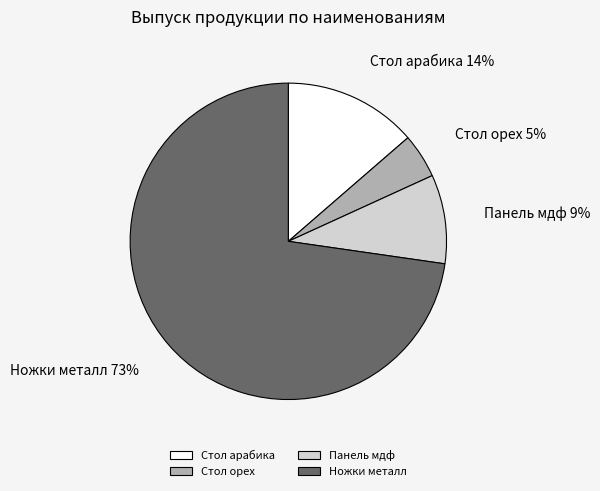

Is it true that Панель мдф is 9% of the pie?

True